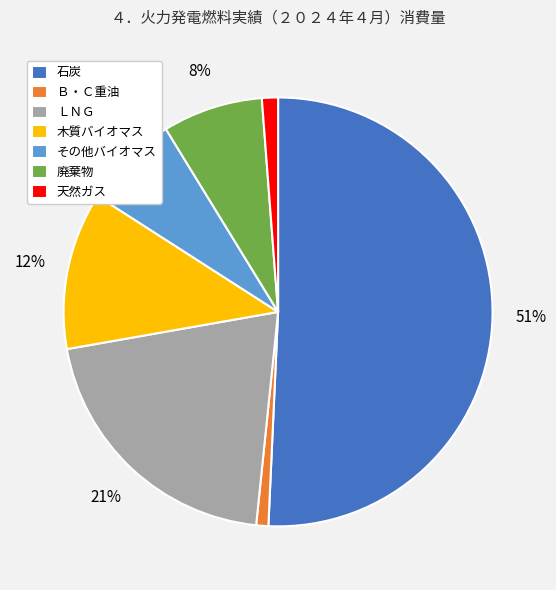

To the nearest percent, what portion does 木質バイオマス represent?

12%